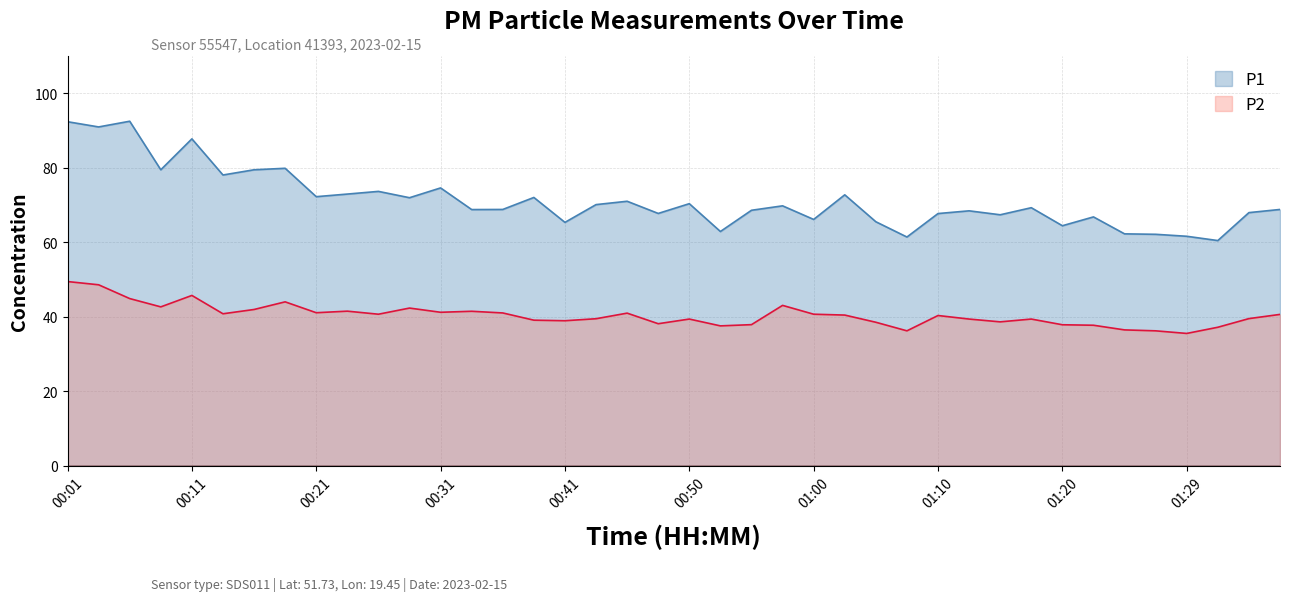

What is the average value of the P1 series?

71.3